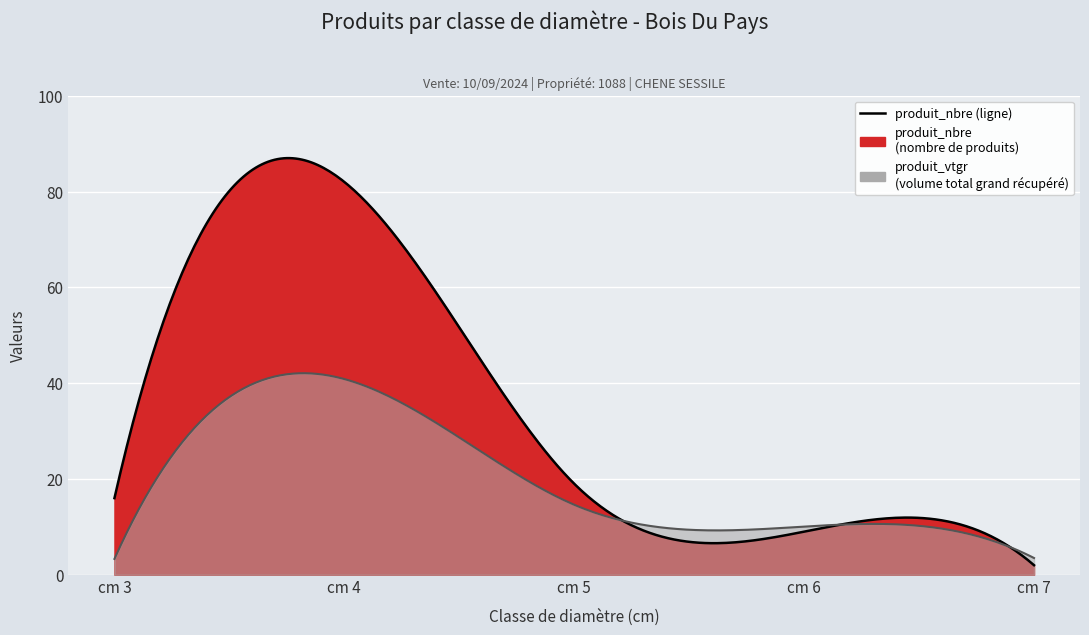

Which series has the largest total across all categories?

produit_nbre